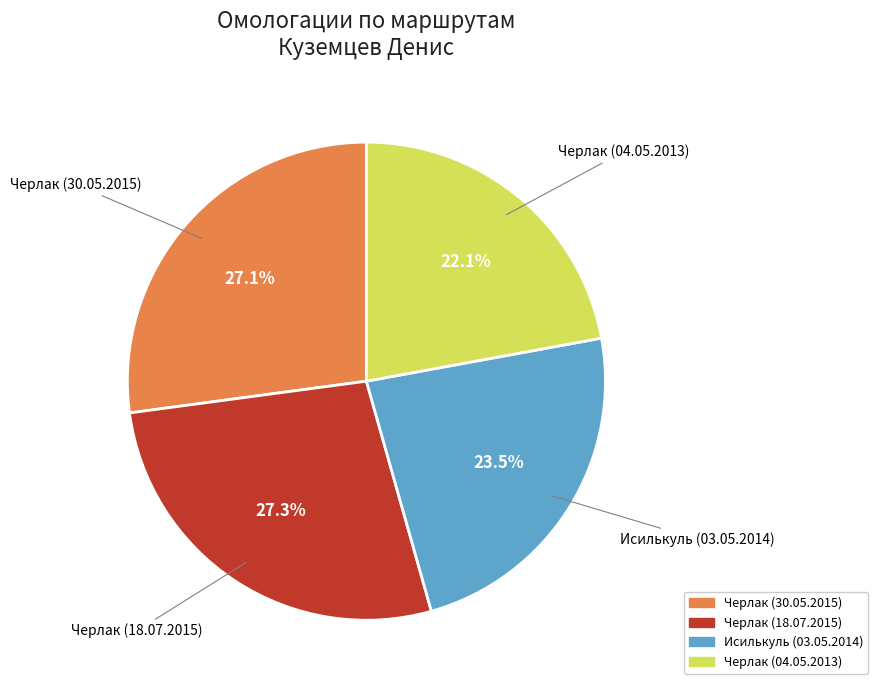

What percentage is NOT represented by Черлак (30.05.2015)?

72.9%